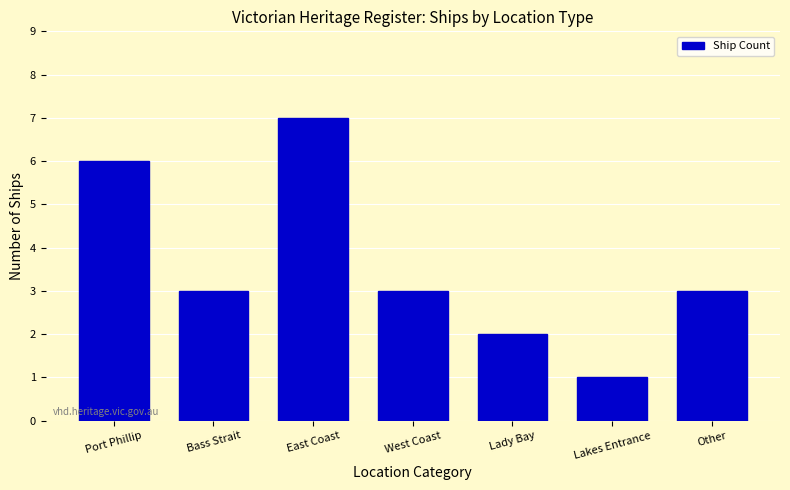

Reading left to right, list all the values displayed in this chart.

Port Phillip=6	Bass Strait=3	East Coast=7	West Coast=3	Lady Bay=2	Lakes Entrance=1	Other=3